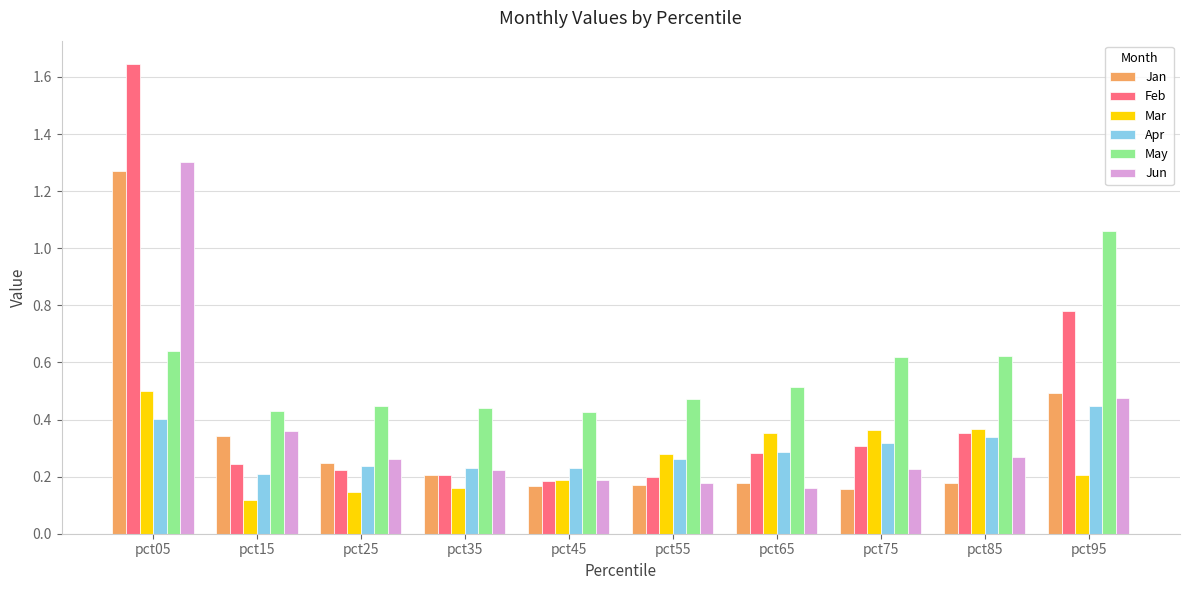

How many bars are there in total?

60